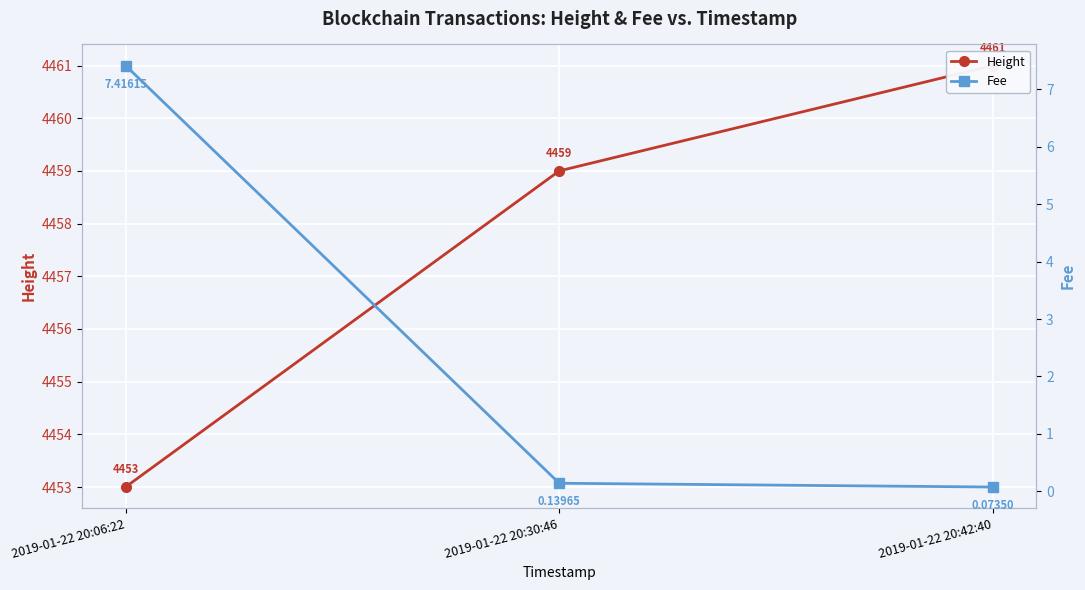

How many distinct data groups are displayed?

2